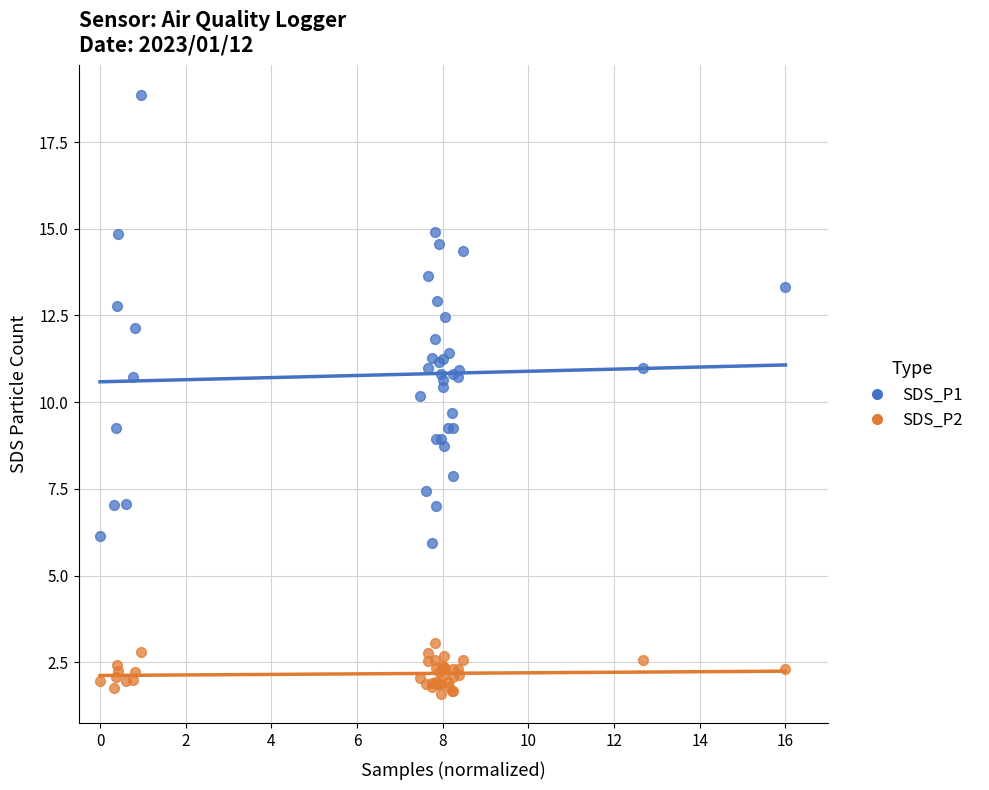

What are all the series names shown in the legend?

SDS_P1, SDS_P2